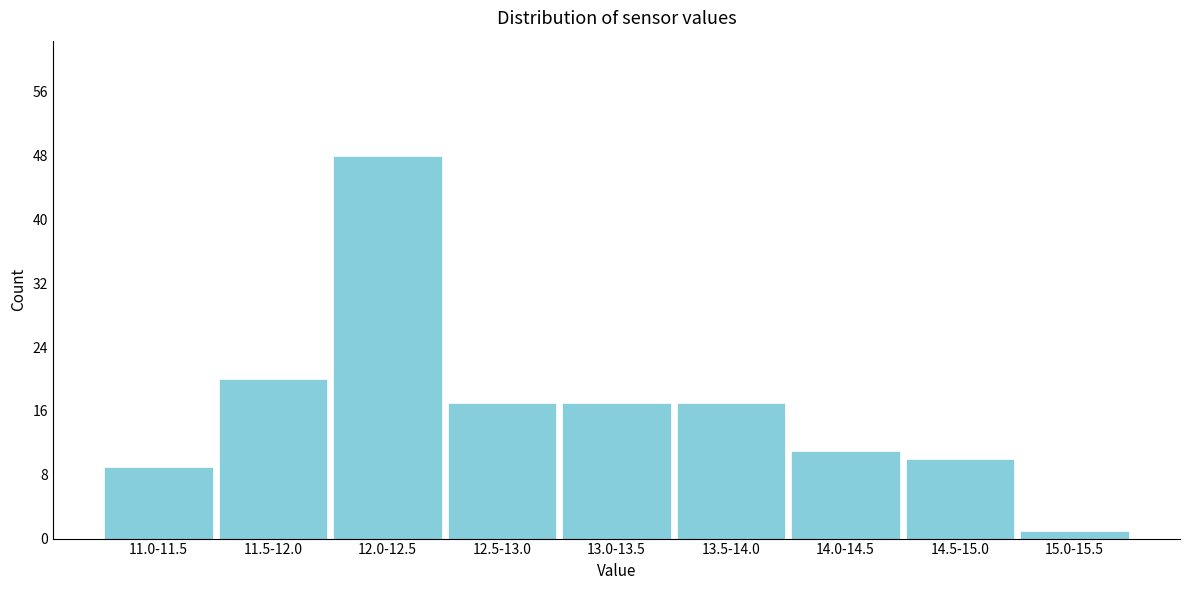

Reading right to left, extract all data points from this chart.

15.0-15.5=1	14.5-15.0=10	14.0-14.5=11	13.5-14.0=17	13.0-13.5=17	12.5-13.0=17	12.0-12.5=48	11.5-12.0=20	11.0-11.5=9